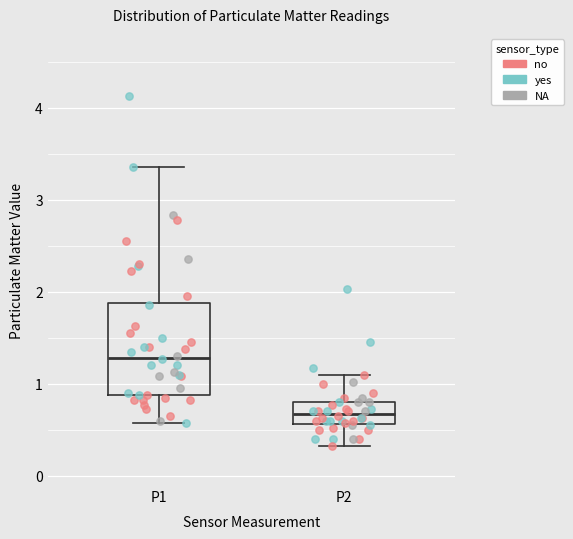

Comparing the boxes themselves (not the whiskers), which one is the tallest?

P1